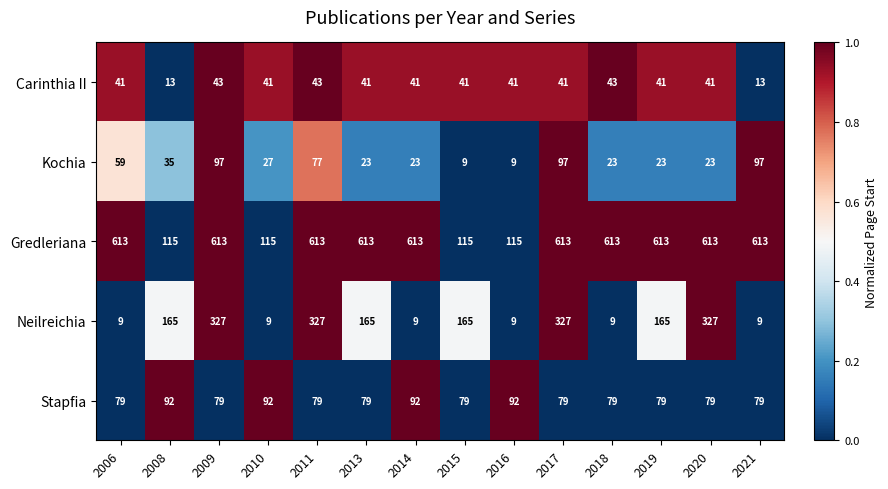

What is the sum of the Carinthia II values at 2011 and 2015?

84